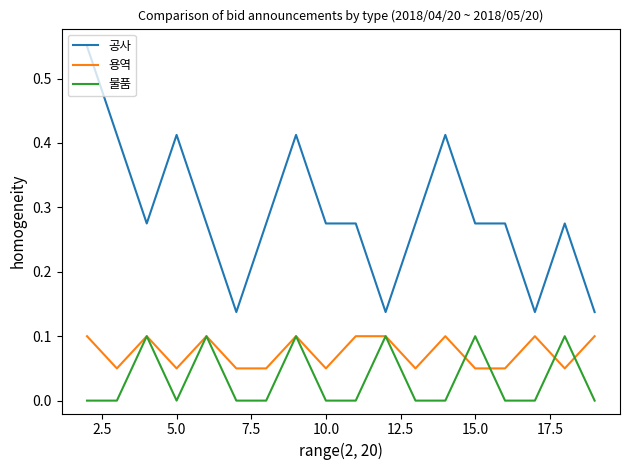

Which series has the widest spread of values?

공사